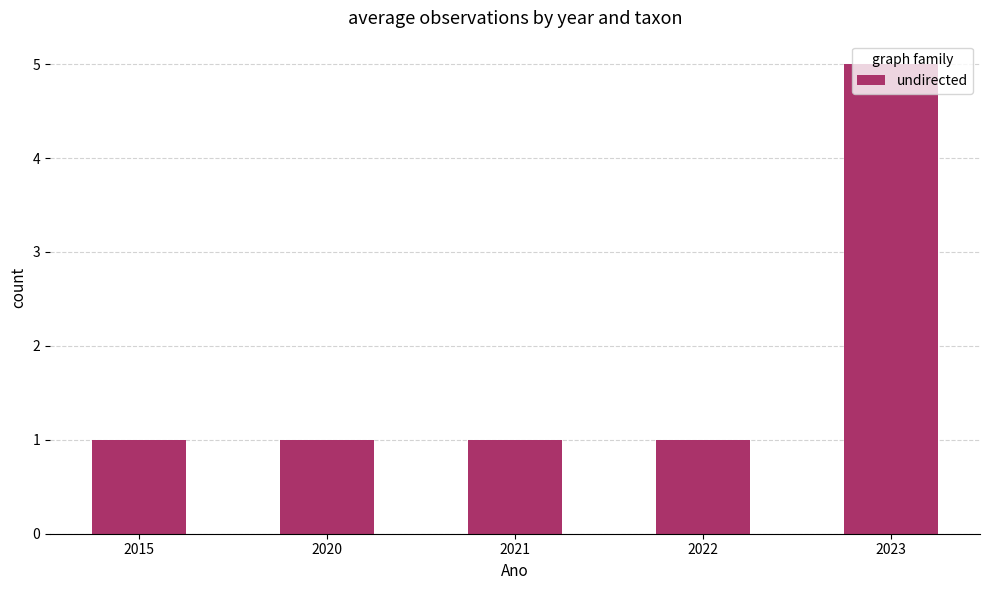

The chart shows a value of 0 at 2021. True or false?

False